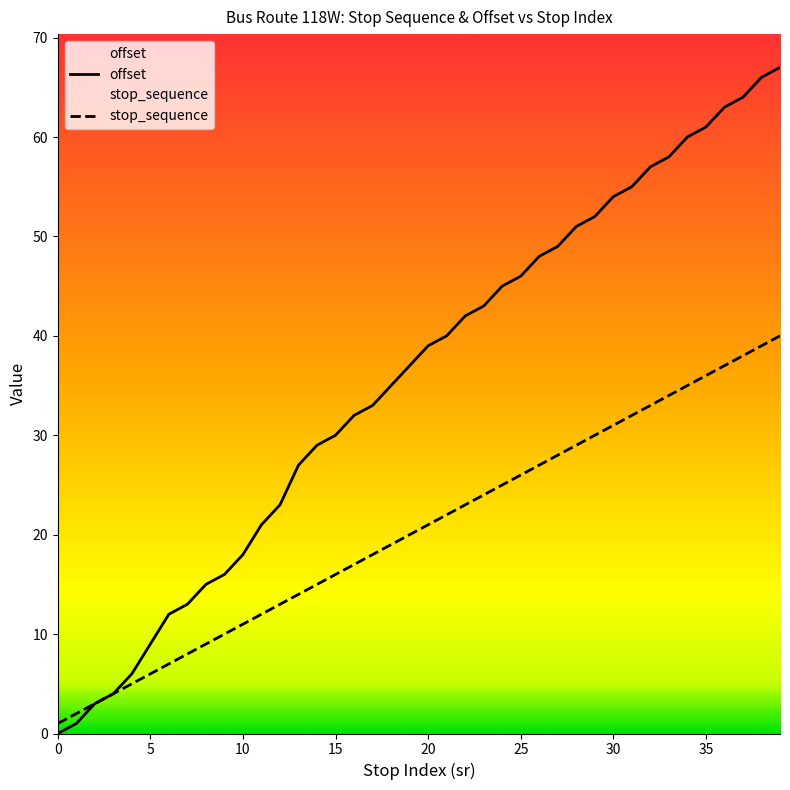

Which series has the largest range (max minus min)?

offset